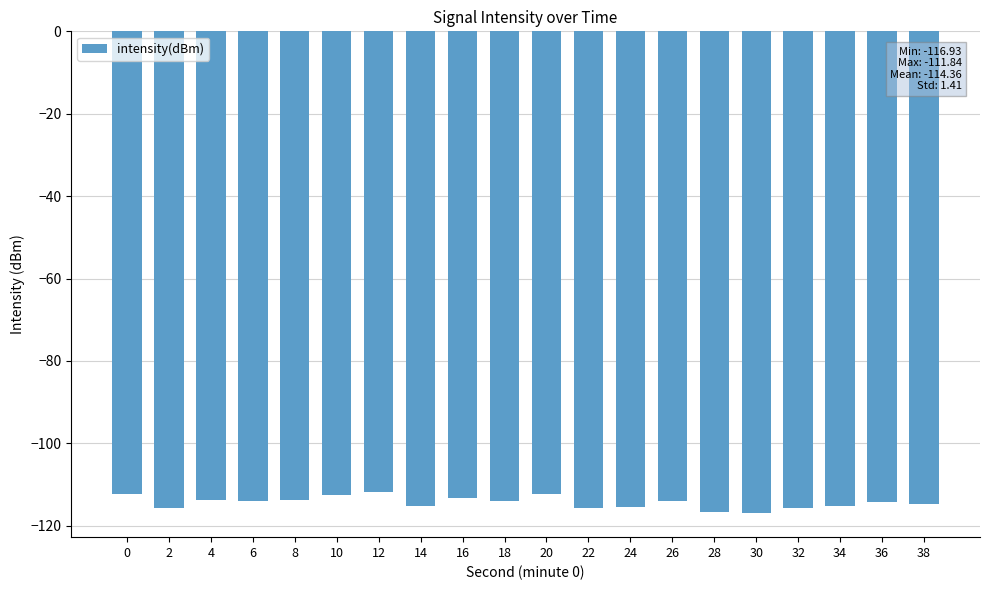

What is the smallest value displayed?

-116.9